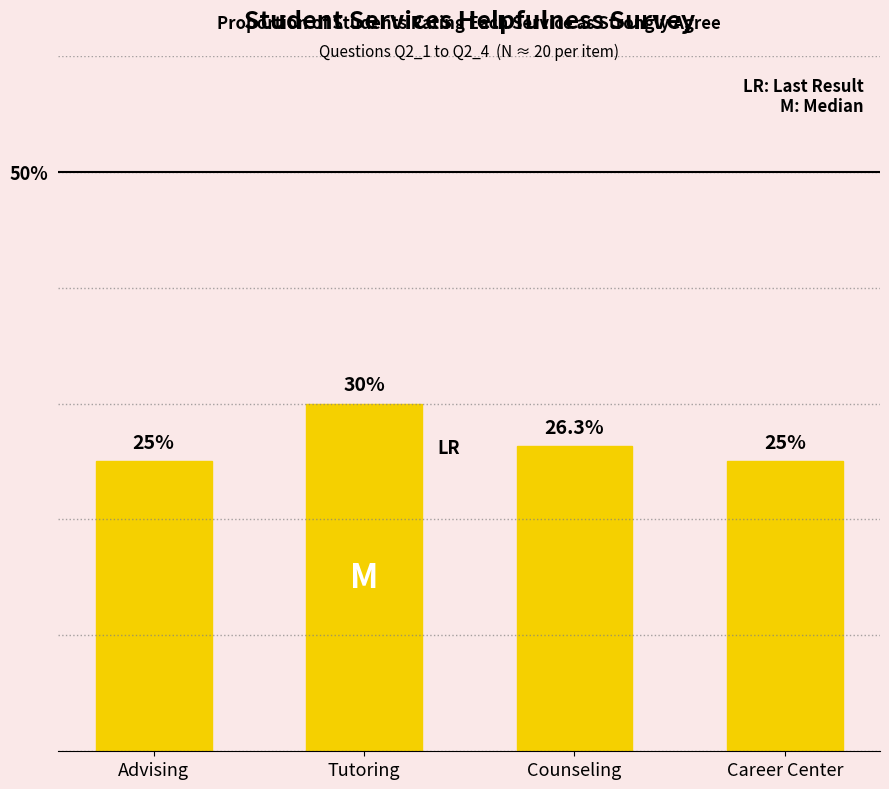

Between Tutoring and Advising, which is larger?

Tutoring